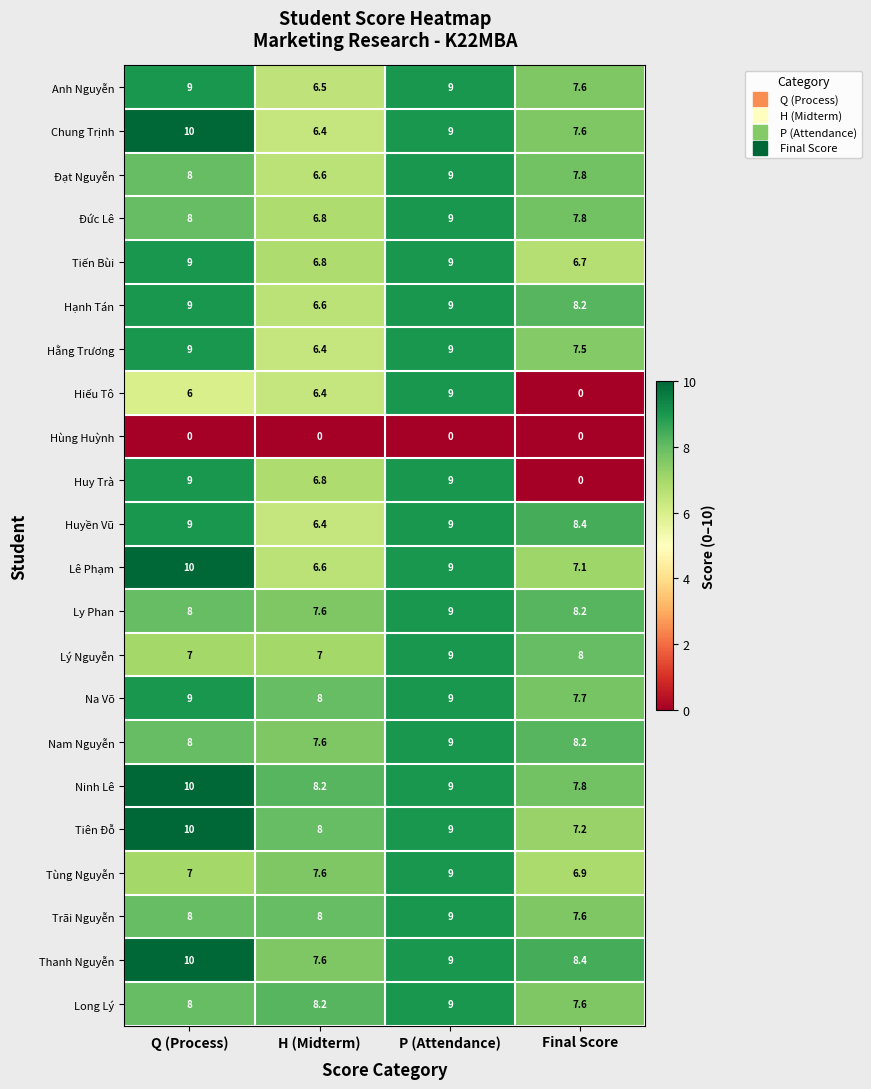

What is the difference between the maximum and second lowest values in the Ninh Lê series?

1.8